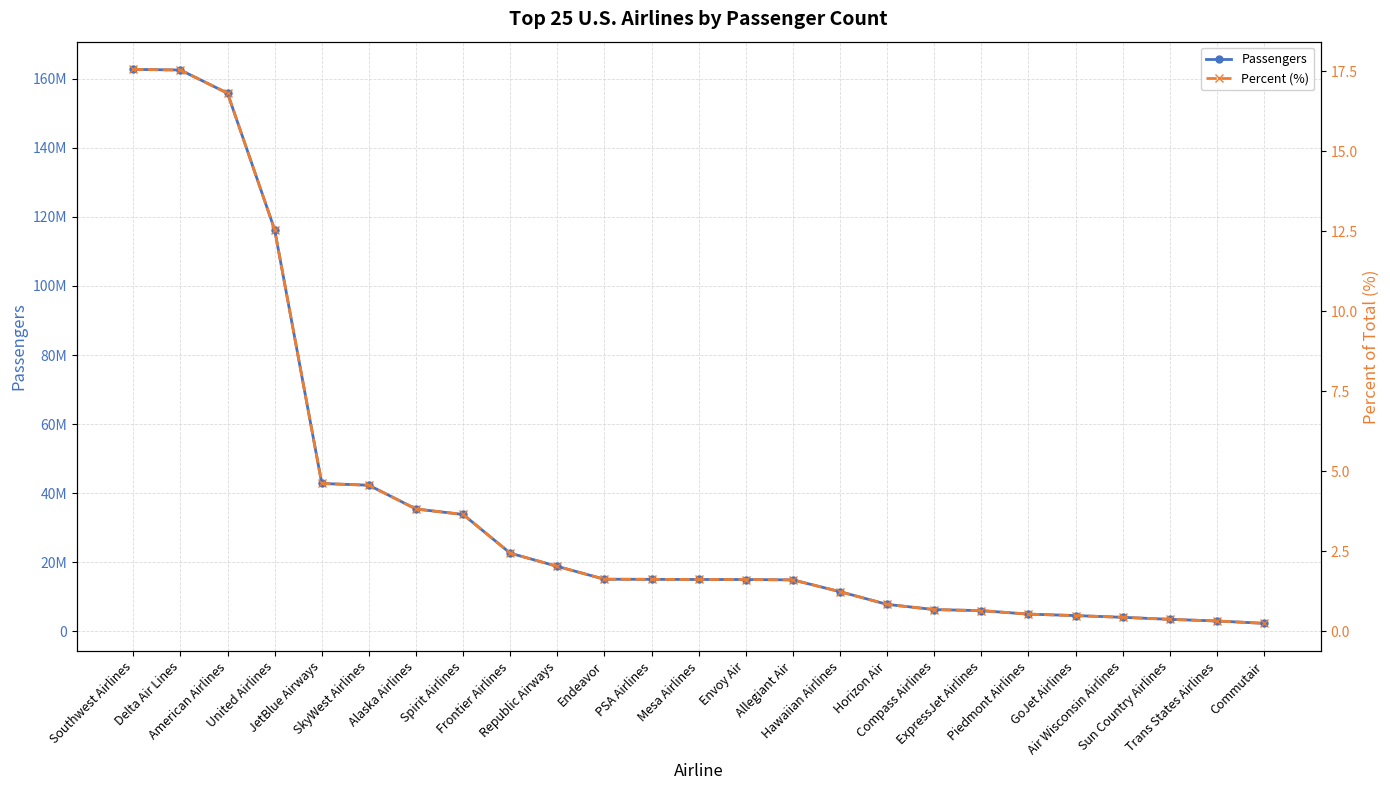

True or false: Passengers and Percent (%) cross at least once.

False